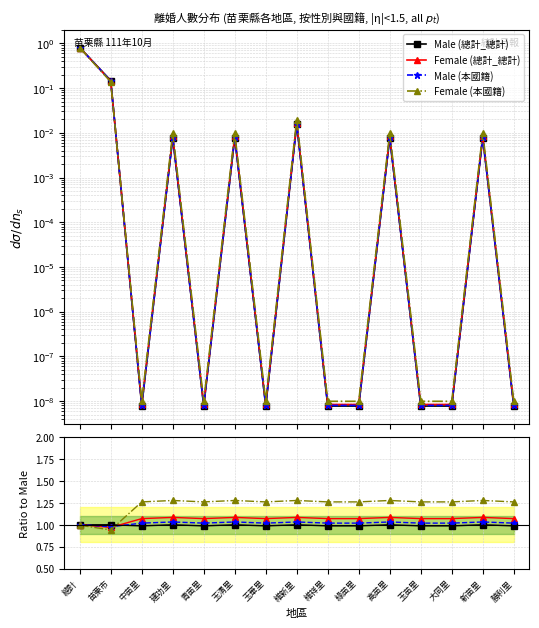

True or false: Female (總計_總計) has more than 1 points higher than both neighbors.

True